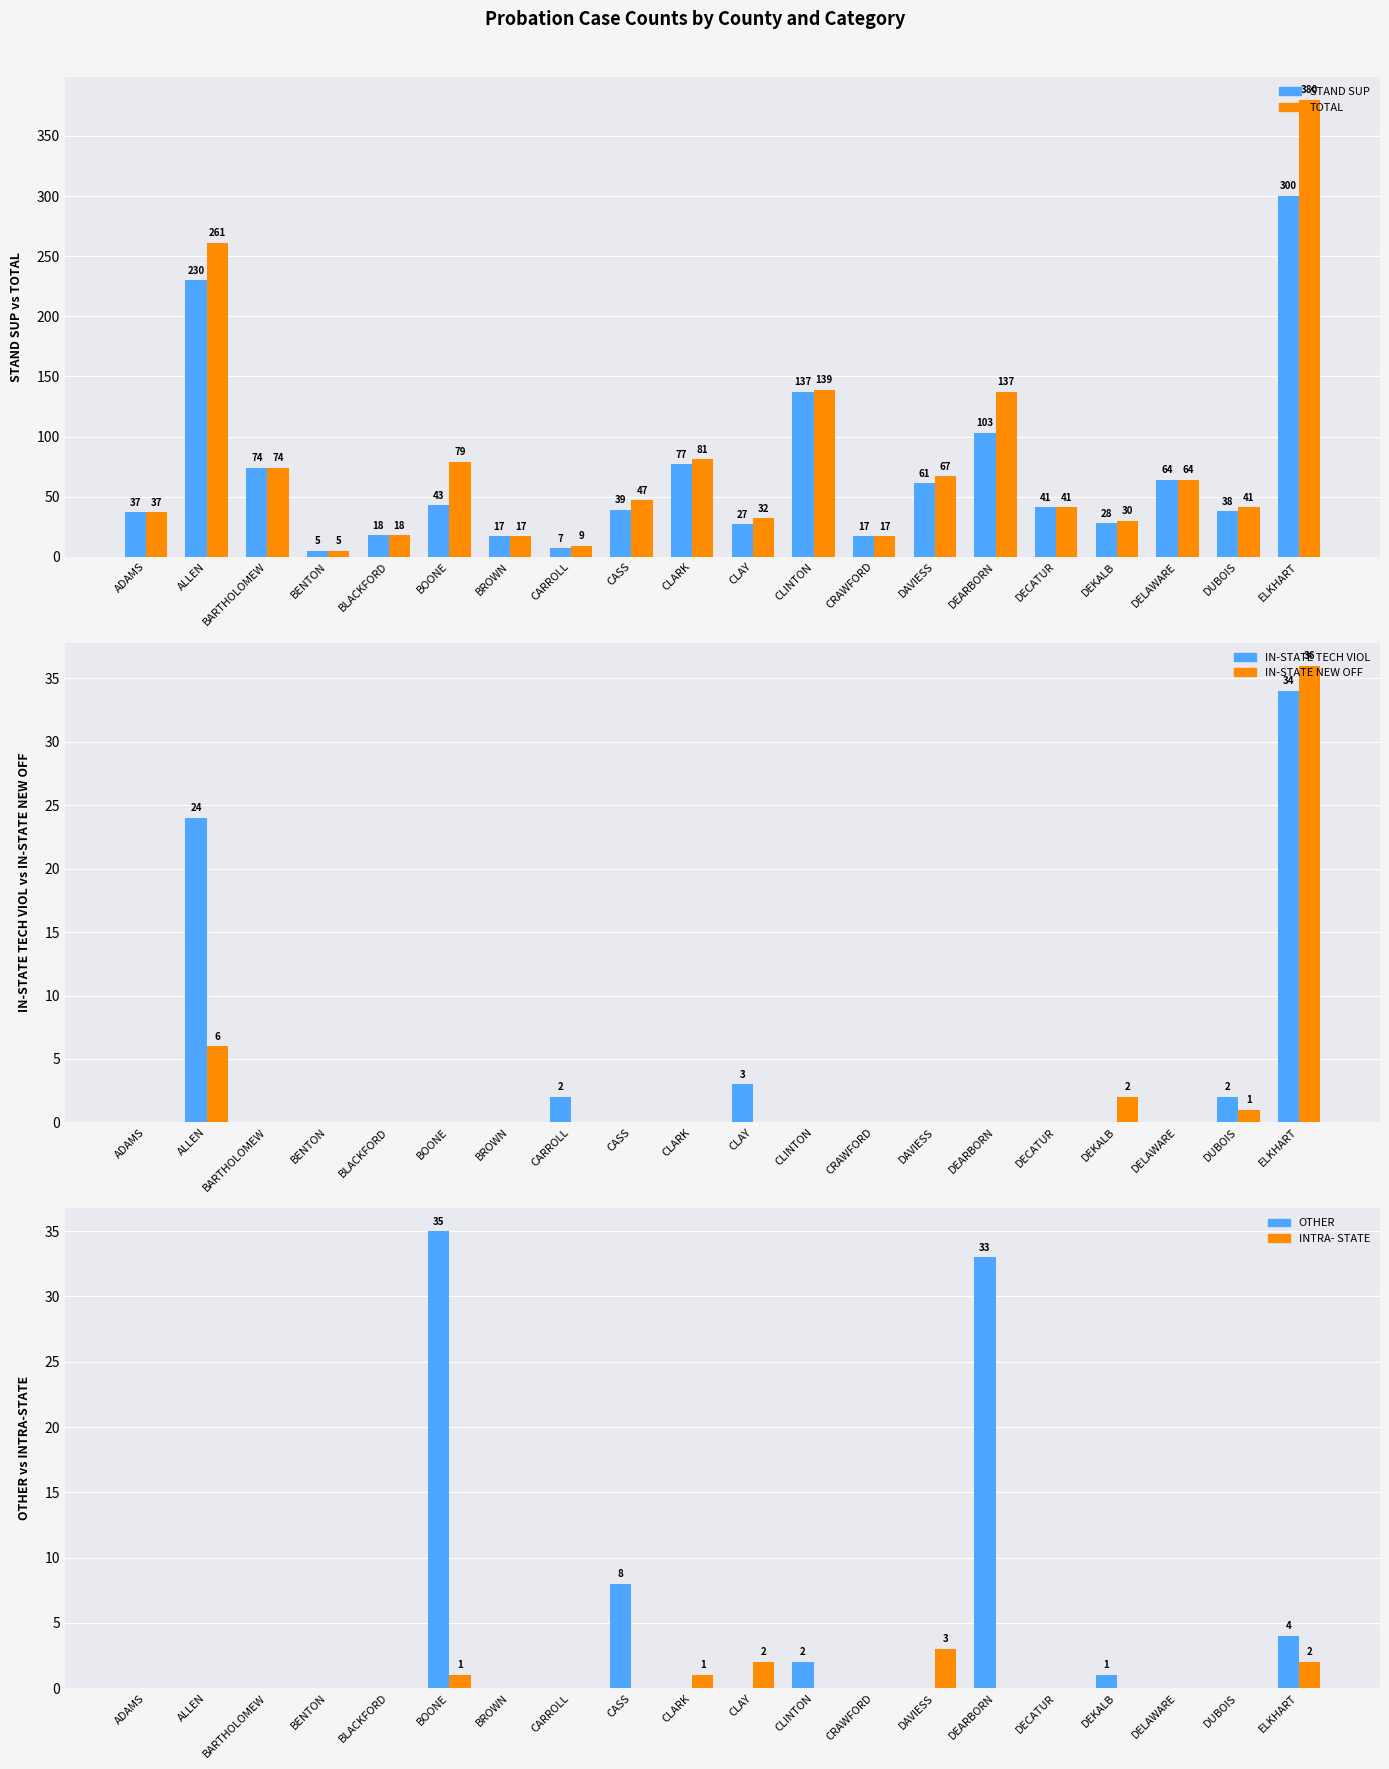

What are all the series names shown in the legend?

STAND SUP, TOTAL, IN-STATE TECH VIOL, IN-STATE NEW OFF, OTHER, INTRA- STATE